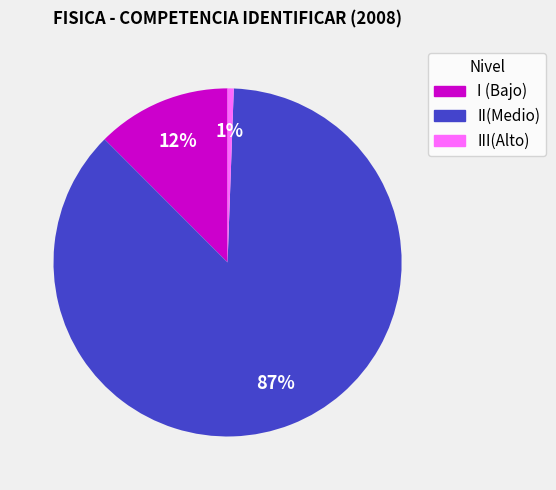

To the nearest percent, what is the difference between the largest and smallest slice percentages?

86%